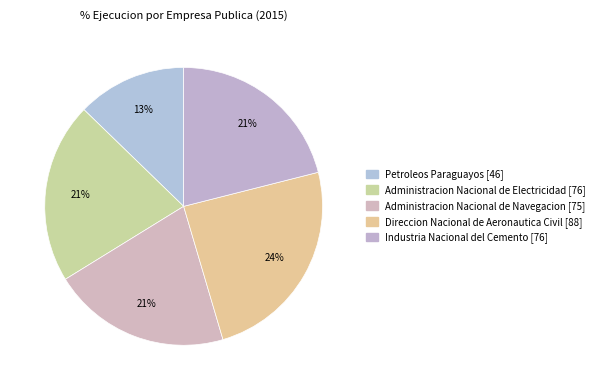

What percentage is the Industria Nacional del Cemento slice, to the nearest percent?

21%